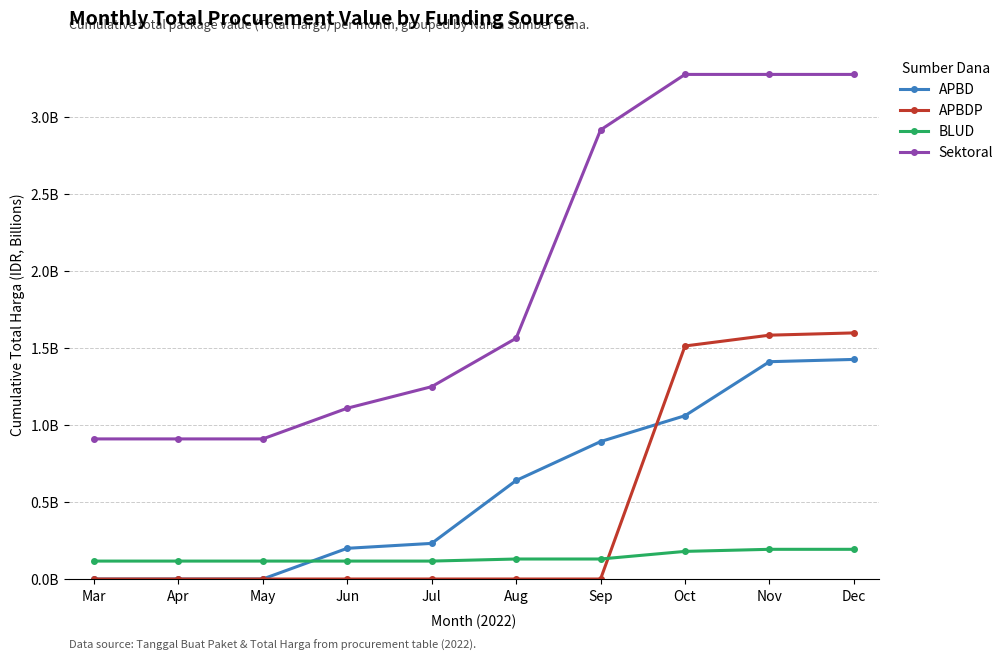

The Sektoral series shows 2.9 at Sep. True or false?

True